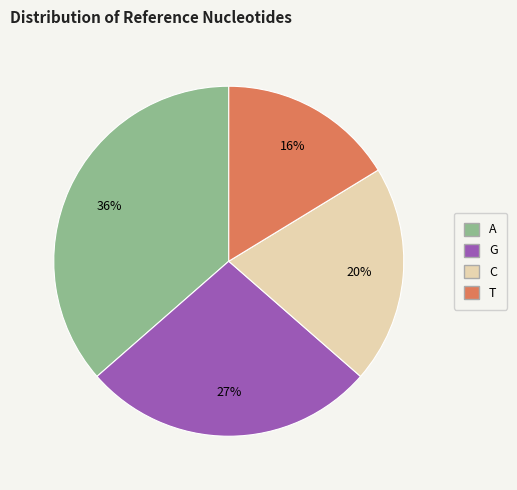

Which category has the smallest portion of the pie?

T